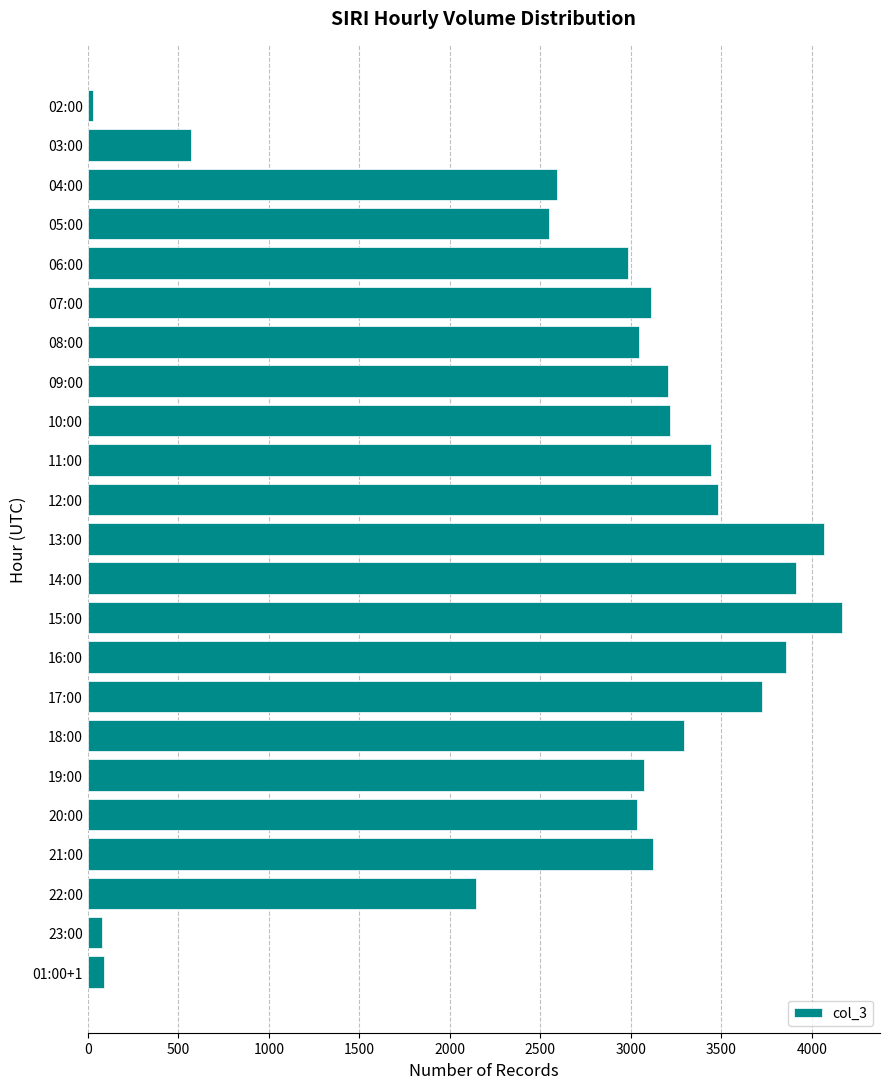

At which label is the value closest to 2098?

22:00